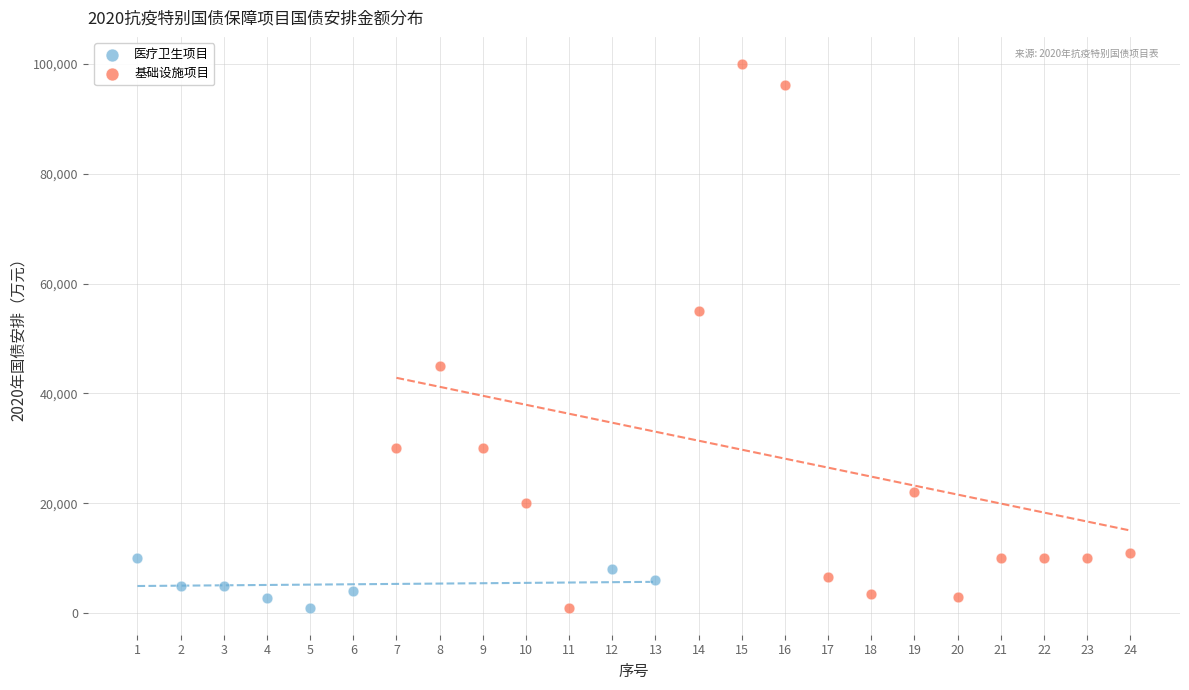

Which series reaches the maximum Y coordinate?

基础设施项目